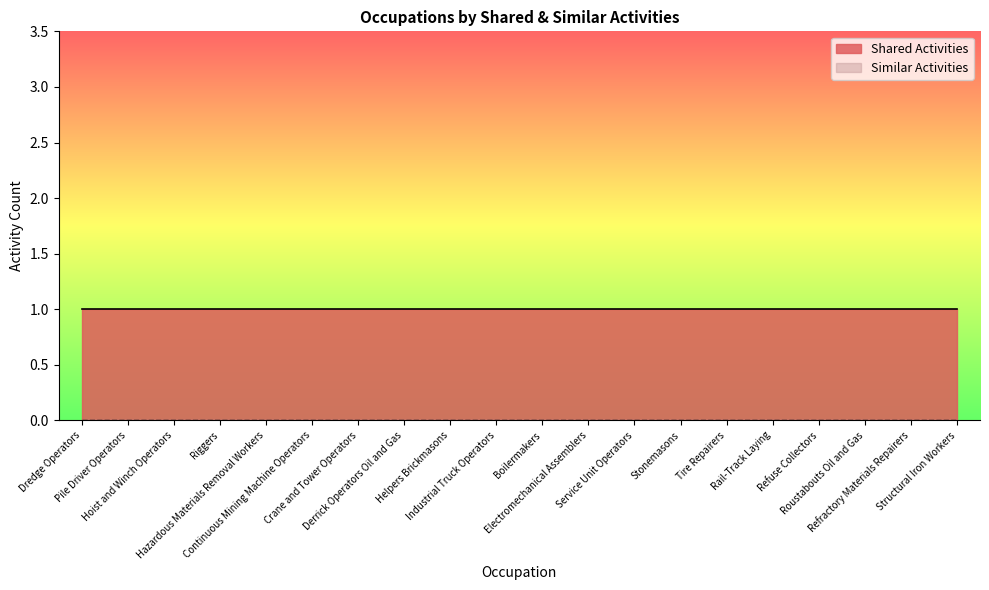

Does the chart have visible grid lines?

No